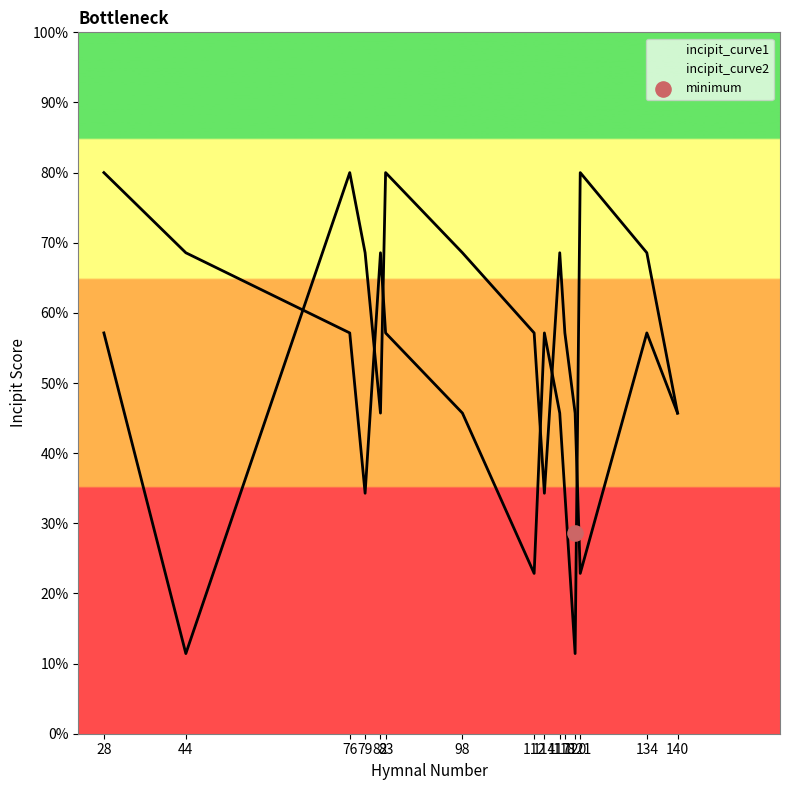

Which series has the largest total across all categories?

incipit_curve1